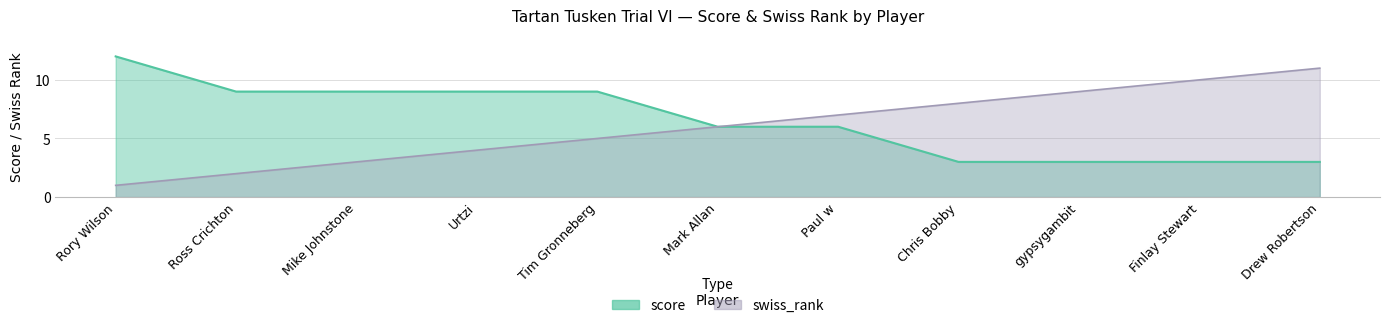

What is the minimum value for score?

3